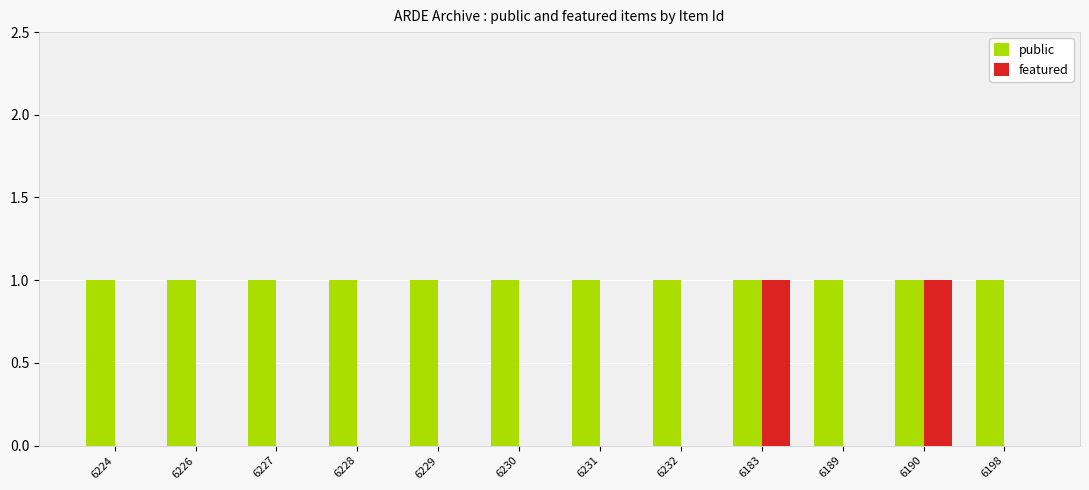

The public series shows 1 at 6227. True or false?

True